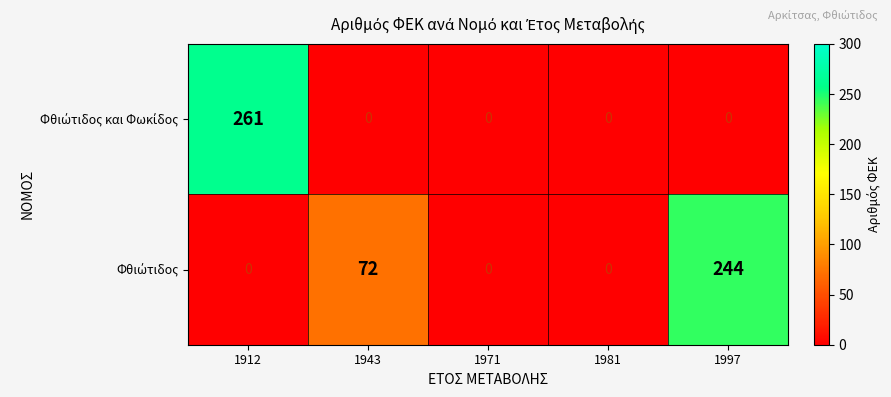

At how many categories does at least one series exceed 66?

3